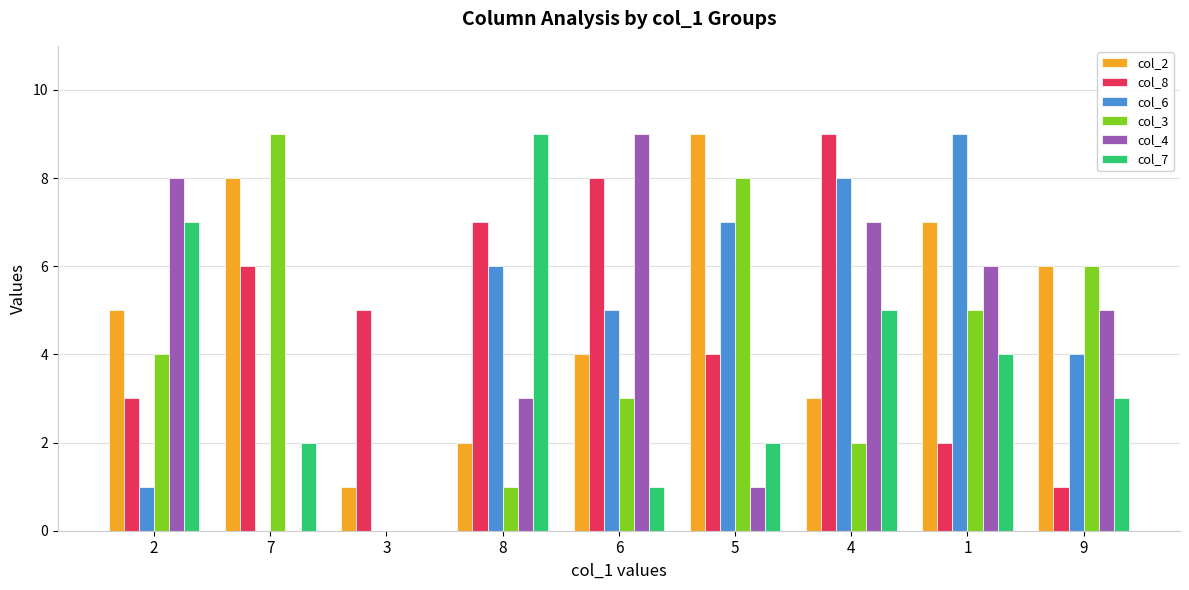

Is the value of col_3 at 2 greater than the value of col_7 at 7?

Yes